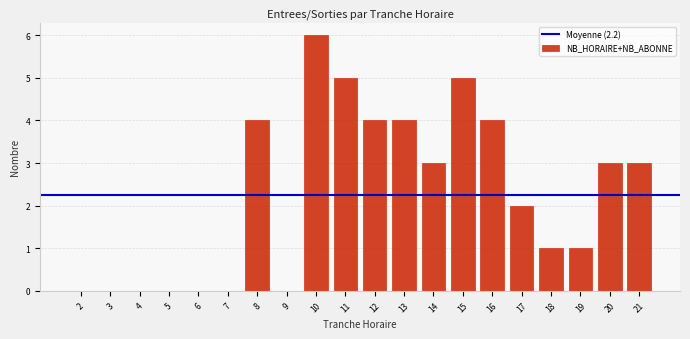

Reading left to right, list all the values displayed in this chart.

2=0	3=0	4=0	5=0	6=0	7=0	8=4	9=0	10=6	11=5	12=4	13=4	14=3	15=5	16=4	17=2	18=1	19=1	20=3	21=3